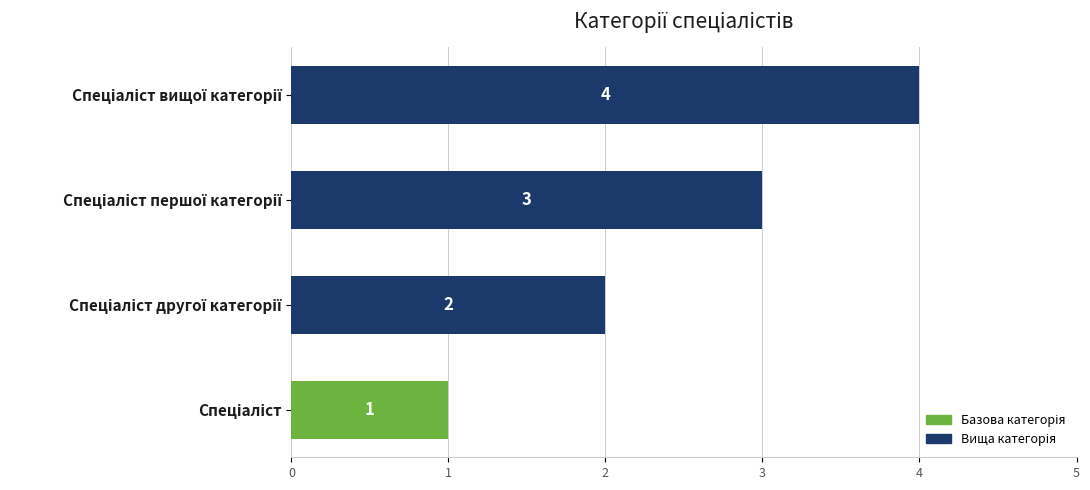

What is the difference between the maximum and second lowest values?

2